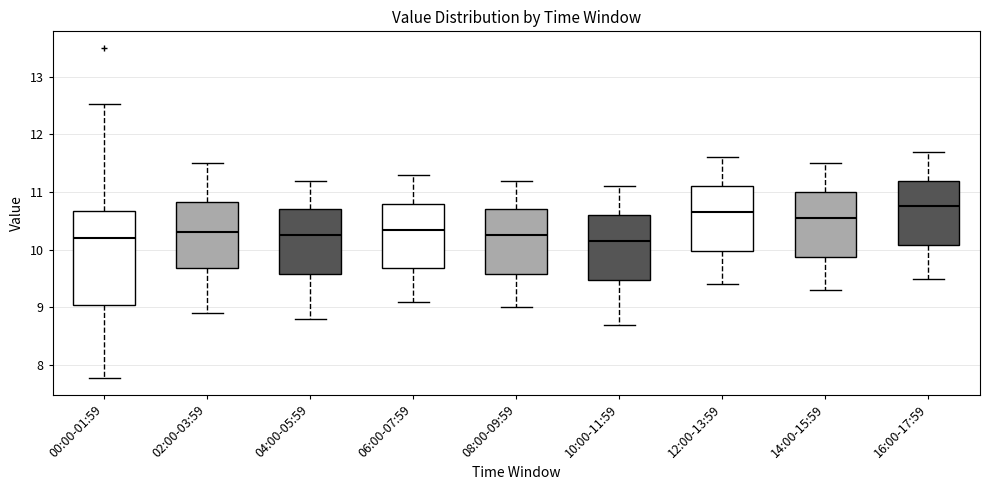

Where does the lower whisker of the box for 08:00-09:59 end on the y-axis? The values are not printed on the chart, so give them approximately, as read against the axis.

9.0